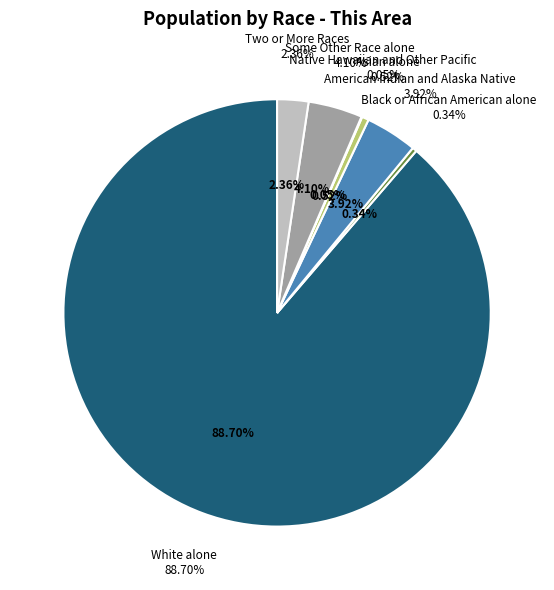

Does Asian alone represent more than half of the total?

No